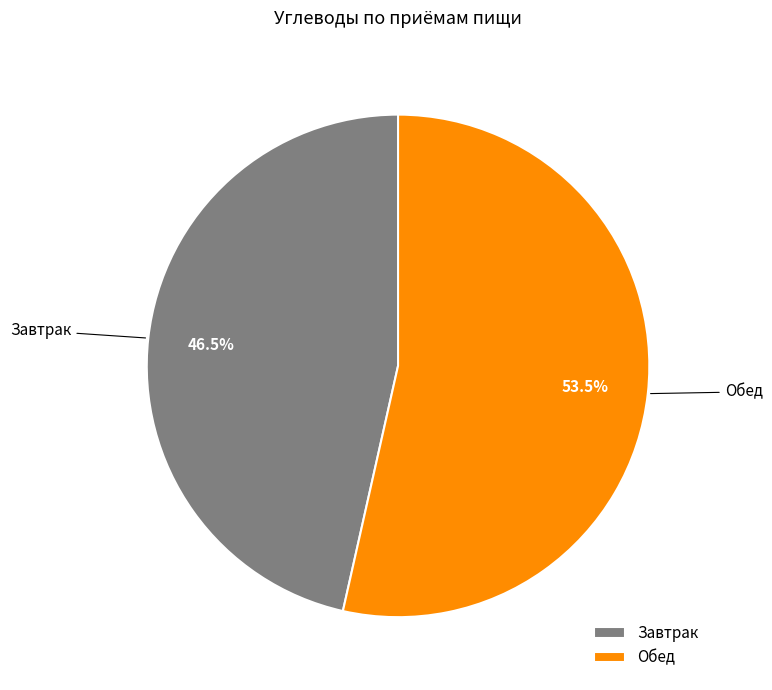

Count the number of slices in the pie.

2